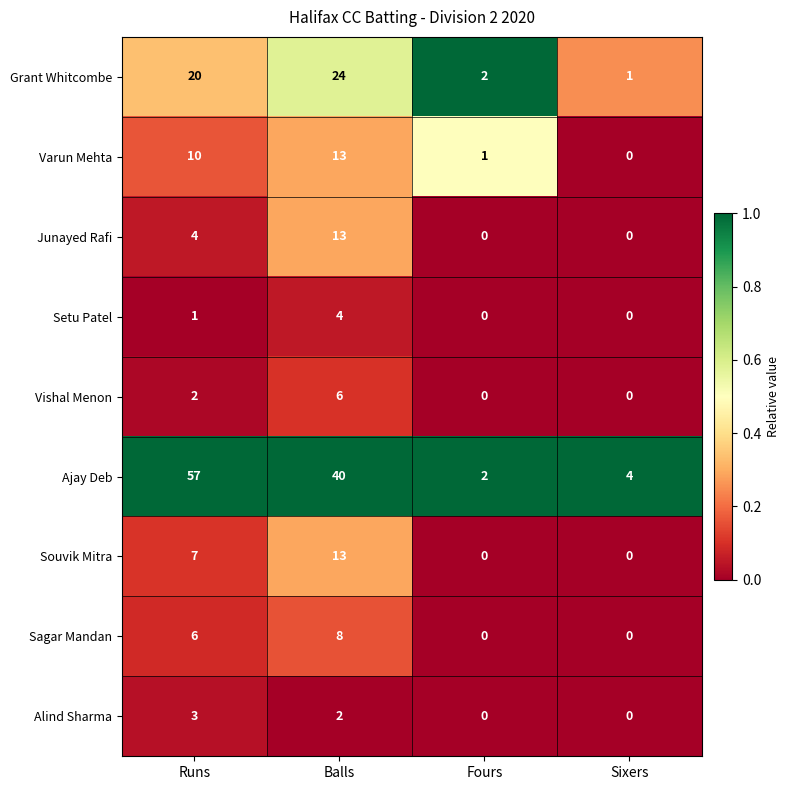

The value of Ajay Deb at Runs is 57. True or false?

True